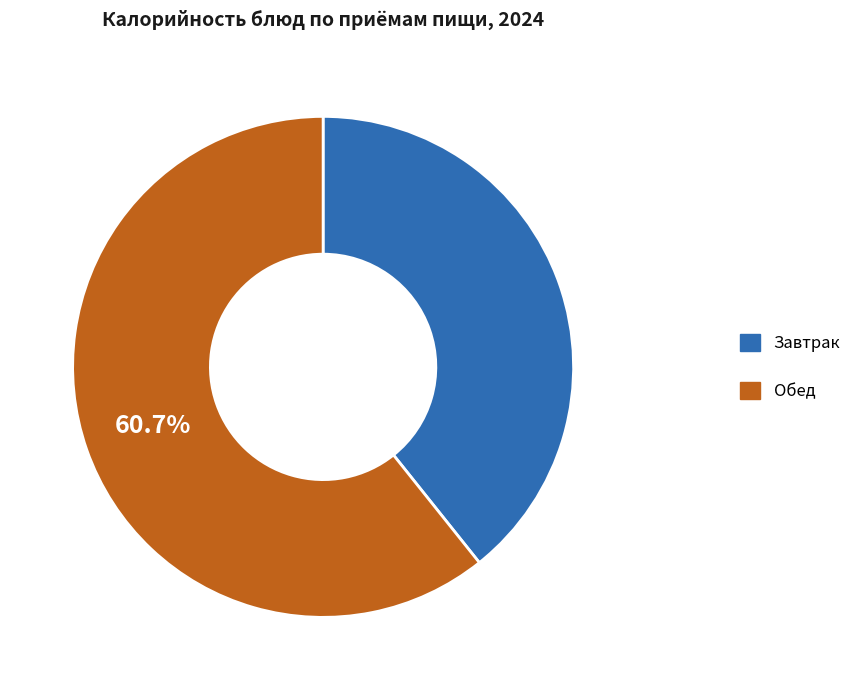

Which has a higher value, Обед or Завтрак?

Обед